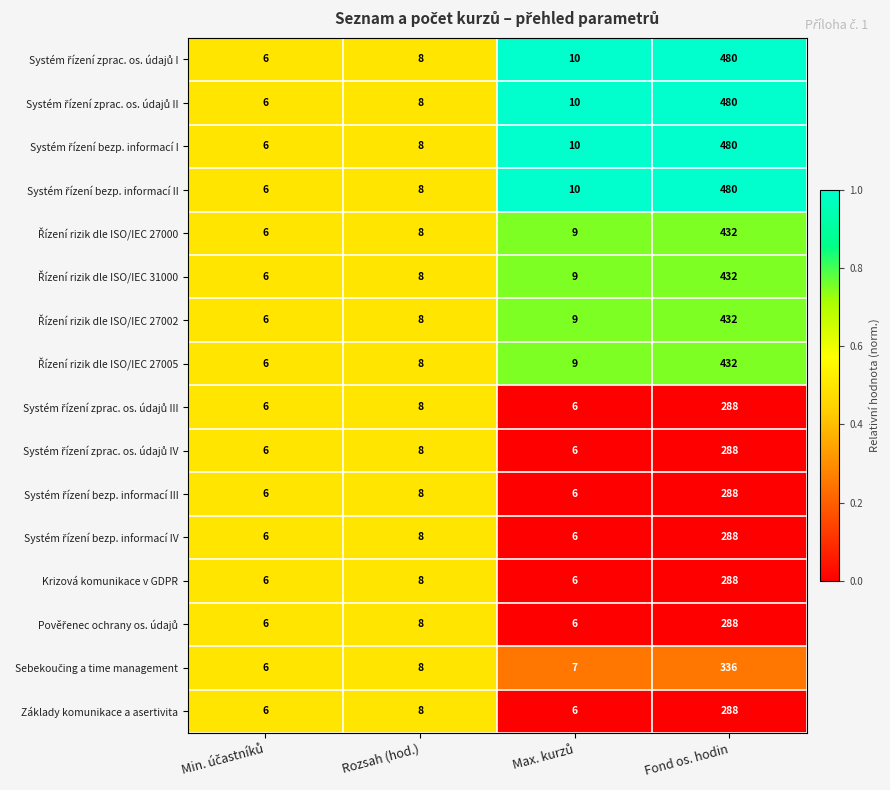

At which category is the sum across all series the highest?

Fond os. hodin